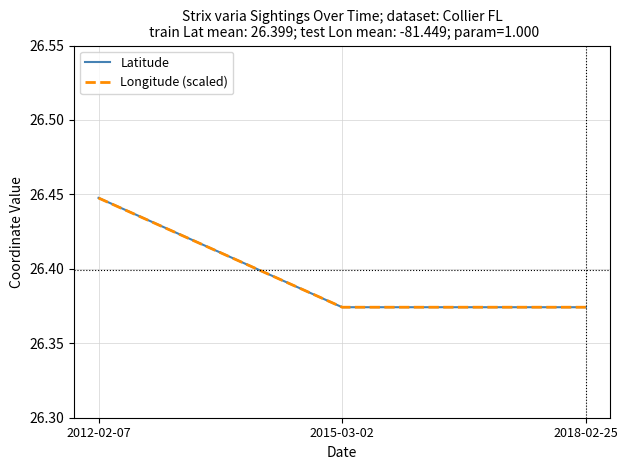

How many lines are shown in the chart?

2